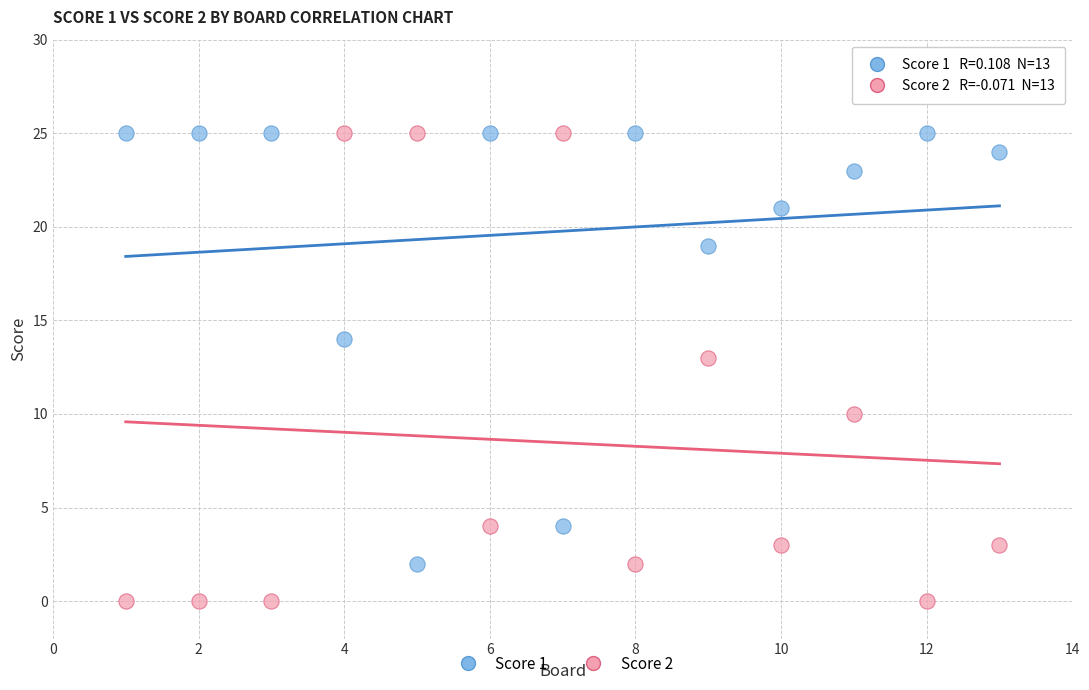

What are all the series names shown in the legend?

Score 1, Score 2